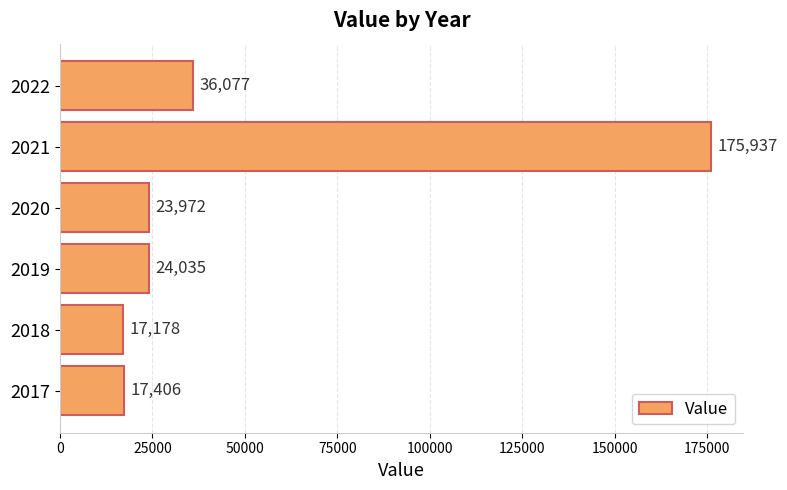

At which category does the chart reach its peak across all series?

2021